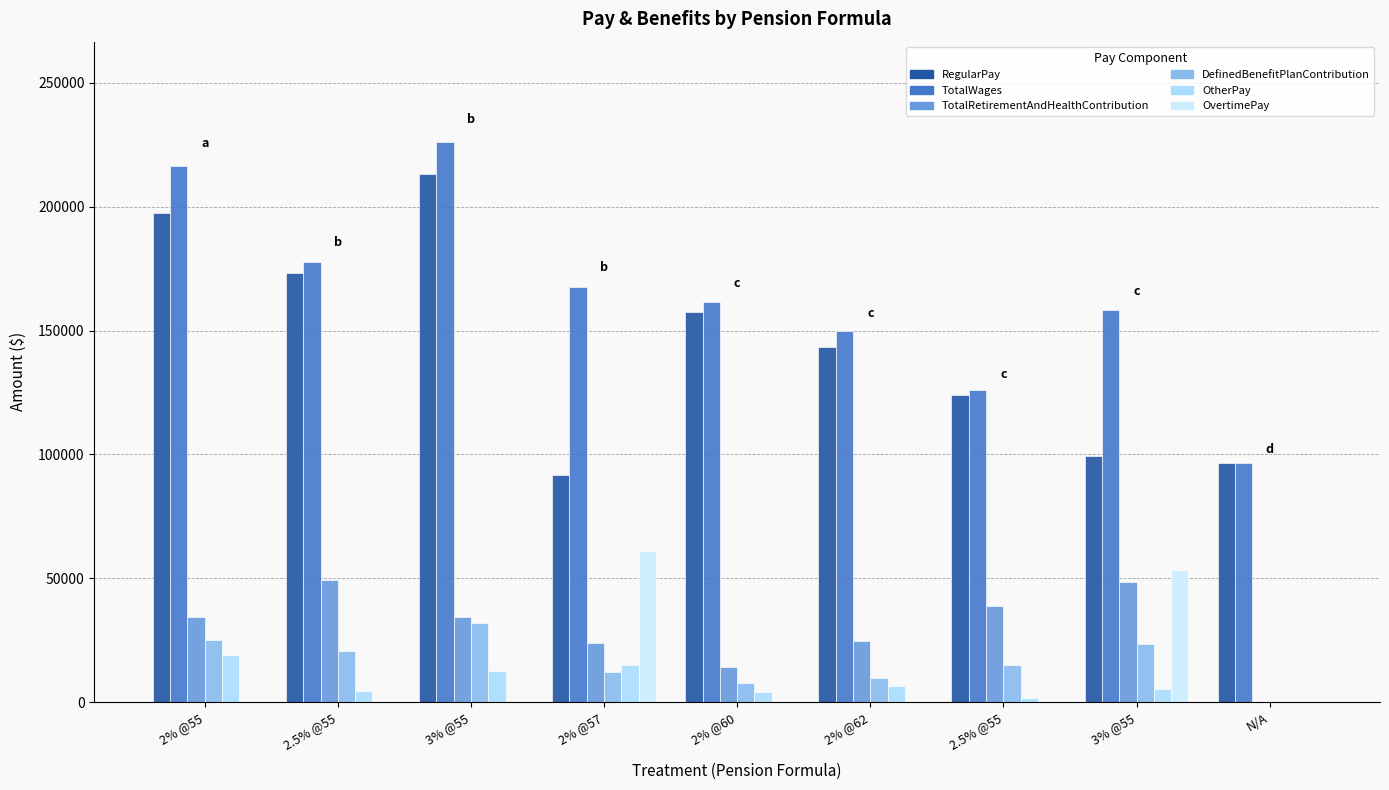

How many groups of bars are there?

9